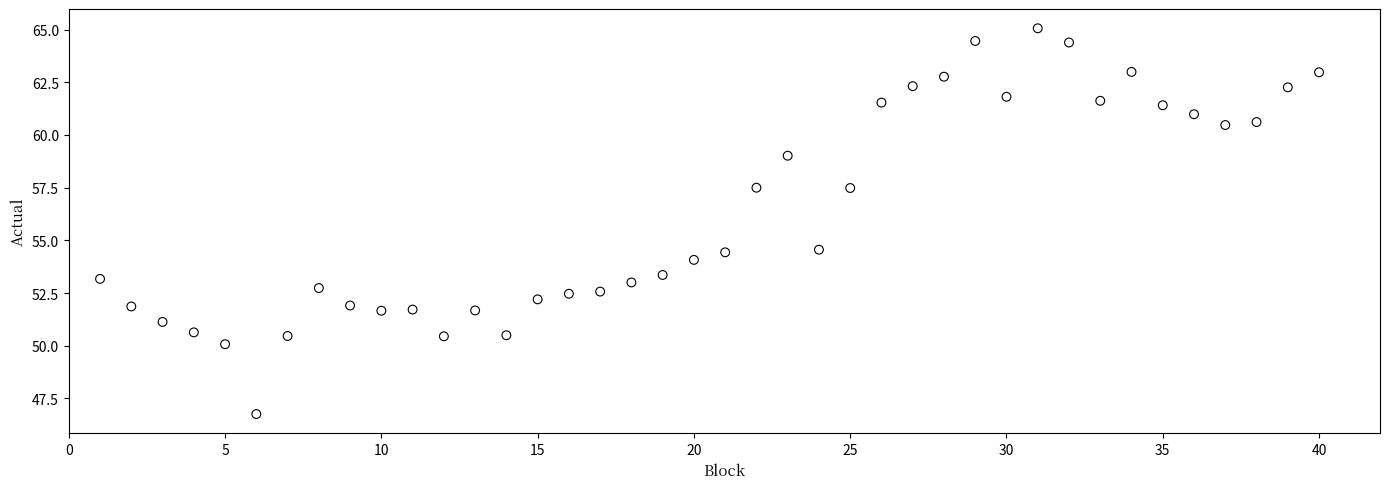

What is the range of Y values (max minus min)?

18.3